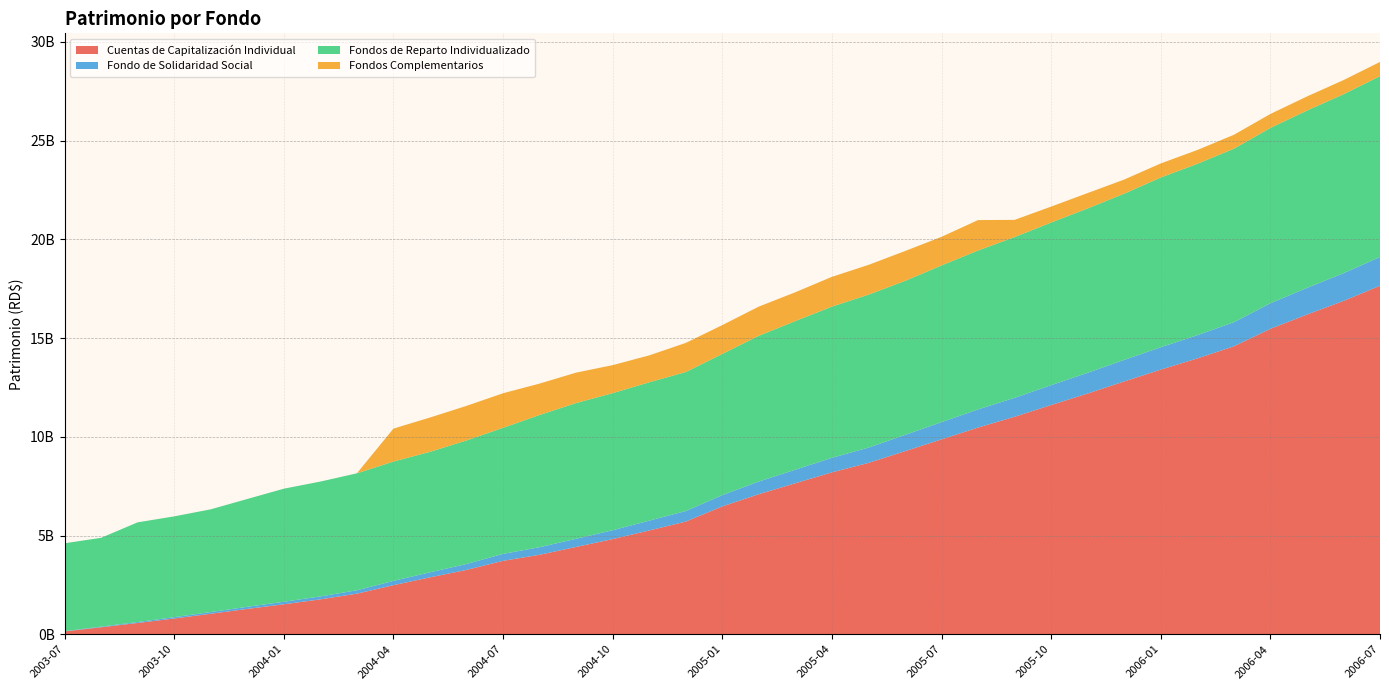

Reading left to right, what are all the values shown in this chart?

Cuentas de Capitalización Individual: 2003-07=143017792.1	2003-08=353264710.9	2003-09=569038884.6	2003-10=796345079.8	2003-11=1035835215.7	2003-12=1281601704.4	2004-01=1516391675.7	2004-02=1765842694.9	2004-03=2053852576.7	2004-04=2483555748.9	2004-05=2880013576.5	2004-06=3257893432.3	2004-07=3716768996.2	2004-08=4023774301.5	2004-09=4420459159.6	2004-10=4819175898.9	2004-11=5254627889.9	2004-12=5705593956.9	2005-01=6474370782.7	2005-02=7091662157.9	2005-03=7648349289.7	2005-04=8198586091.4	2005-05=8677042003.8	2005-06=9271623619.9	2005-07=9870288789.6	2005-08=10468705864.6	2005-09=11014999643.4	2005-10=11609968190.3	2005-11=12193367914.4	2005-12=12805015371.2	2006-01=13402918625.6	2006-02=13969782670.5	2006-03=14582360662.9	2006-04=15470671742.9	2006-05=16191536404.5	2006-06=16881218937.5	2006-07=17651424708.2
Fondo de Solidaridad Social: 2003-07=12750950.5	2003-08=31232099.1	2003-09=49165701.0	2003-10=68102512.8	2003-11=87190194.9	2003-12=107587013.0	2004-01=127408019.8	2004-02=148845012.0	2004-03=172496491.8	2004-04=218699861.1	2004-05=255675382.8	2004-06=299639867.7	2004-07=352592669.4	2004-08=383888680.4	2004-09=414739799.1	2004-10=449187925.3	2004-11=497944736.5	2004-12=534501532.0	2005-01=572783779.4	2005-02=643845166.3	2005-03=687948334.6	2005-04=737037679.3	2005-05=775647133.1	2005-06=824492420.9	2005-07=872812911.9	2005-08=919259254.6	2005-09=960078202.9	2005-10=1006828197.2	2005-11=1050179730.2	2005-12=1092560335.5	2006-01=1134845930.2	2006-02=1176671458.2	2006-03=1222559143.4	2006-04=1294700374.1	2006-05=1351418554.3	2006-06=1404866563.2	2006-07=1458192321.1
Fondos de Reparto Individualizado: 2003-07=4450698930.7	2003-08=4498920453.5	2003-09=5049330173.1	2003-10=5104769416.5	2003-11=5203440933.6	2003-12=5460692994.6	2004-01=5727754470.4	2004-02=5817377677.9	2004-03=5924250253.5	2004-04=6043319291.5	2004-05=6102686684.2	2004-06=6258062583.5	2004-07=6386792467.5	2004-08=6697753873.4	2004-09=6875447504.1	2004-10=6942968993.7	2004-11=7008165283.7	2004-12=7041299535.2	2005-01=7150392996.1	2005-02=7382754770.1	2005-03=7527558988.6	2005-04=7659732349.2	2005-05=7747420355.5	2005-06=7799591526.0	2005-07=7937429116.8	2005-08=8049618178.7	2005-09=8142743526.6	2005-10=8236979952.0	2005-11=8325756025.6	2005-12=8419706231.7	2006-01=8597022779.6	2006-02=8680478099.0	2006-03=8787873815.0	2006-04=8879322973.7	2006-05=8983299714.9	2006-06=9066114000.1	2006-07=9158064962.7
Fondos Complementarios: 2003-07=0.0	2003-08=0.0	2003-09=0.0	2003-10=0.0	2003-11=0.0	2003-12=0.0	2004-01=0.0	2004-02=0.0	2004-03=0.0	2004-04=1668808873.9	2004-05=1738037917.8	2004-06=1751188047.8	2004-07=1749968684.2	2004-08=1590507037.6	2004-09=1540384963.0	2004-10=1419299492.5	2004-11=1363447977.3	2004-12=1473588282.0	2005-01=1461171313.9	2005-02=1477734917.4	2005-03=1459648374.1	2005-04=1507880851.9	2005-05=1507877186.6	2005-06=1513457818.4	2005-07=1450533468.2	2005-08=1540488587.1	2005-09=871189163.5	2005-10=807697688.3	2005-11=778880508.6	2005-12=714413519.8	2006-01=712955179.9	2006-02=700270423.0	2006-03=705034269.3	2006-04=708210124.2	2006-05=712578737.3	2006-06=715939959.9	2006-07=720801486.3